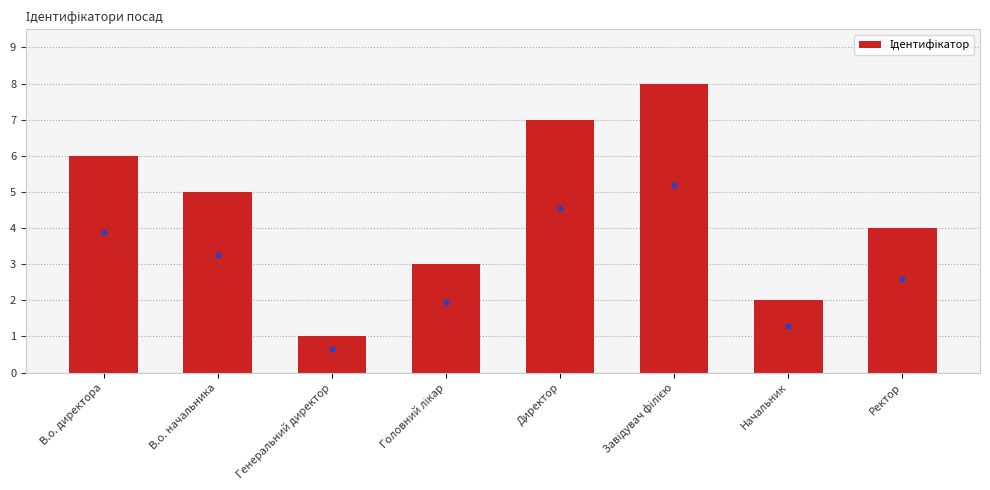

What is the sum of the values at Начальник and Директор?

9